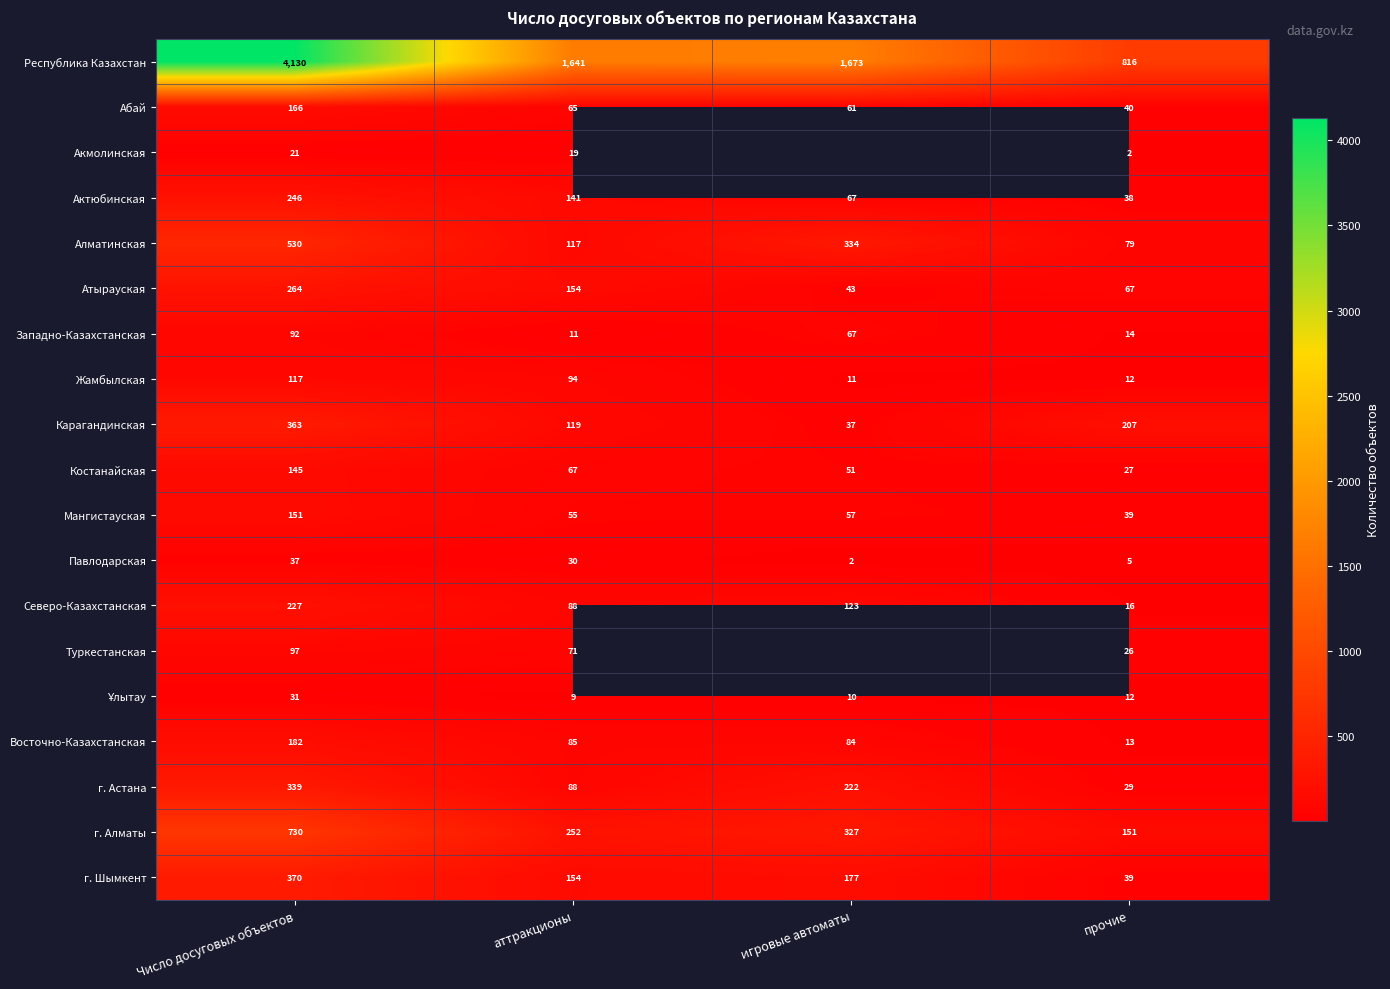

Which category has the lowest value across all series?

прочие